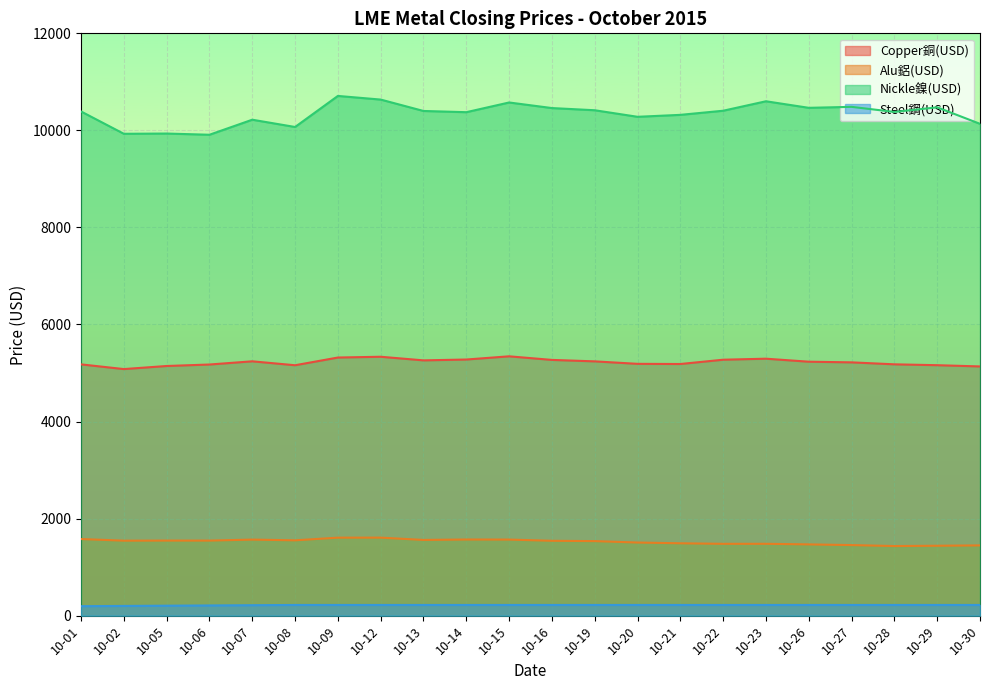

Reading right to left, list all the values displayed in this chart.

Copper銅(USD): 10-30=5135.5	10-29=5161.0	10-28=5179.0	10-27=5219.5	10-26=5233.0	10-23=5295.0	10-22=5274.0	10-21=5185.5	10-20=5189.0	10-19=5240.0	10-16=5270.0	10-15=5344.0	10-14=5278.0	10-13=5260.5	10-12=5335.0	10-09=5319.0	10-08=5160.0	10-07=5241.0	10-06=5175.0	10-05=5144.5	10-02=5081.0	10-01=5178.0
Alu鋁(USD): 10-30=1447.5	10-29=1440.5	10-28=1434.0	10-27=1454.0	10-26=1468.0	10-23=1480.5	10-22=1480.0	10-21=1491.0	10-20=1506.5	10-19=1536.0	10-16=1542.5	10-15=1567.5	10-14=1569.0	10-13=1560.0	10-12=1607.5	10-09=1607.0	10-08=1552.0	10-07=1567.0	10-06=1546.5	10-05=1547.0	10-02=1545.0	10-01=1578.5
Nickle鎳(USD): 10-30=10135.0	10-29=10475.0	10-28=10380.0	10-27=10485.0	10-26=10465.0	10-23=10600.0	10-22=10405.0	10-21=10320.0	10-20=10280.0	10-19=10415.0	10-16=10460.0	10-15=10575.0	10-14=10375.0	10-13=10400.0	10-12=10635.0	10-09=10710.0	10-08=10070.0	10-07=10220.0	10-06=9910.0	10-05=9935.0	10-02=9930.0	10-01=10390.0
Steel鋼(USD): 10-30=220.0	10-29=220.0	10-28=220.0	10-27=220.0	10-26=220.0	10-23=220.0	10-22=220.0	10-21=220.0	10-20=220.0	10-19=220.0	10-16=220.0	10-15=220.0	10-14=220.0	10-13=220.0	10-12=220.0	10-09=220.0	10-08=220.0	10-07=215.0	10-06=210.0	10-05=205.0	10-02=200.0	10-01=195.0